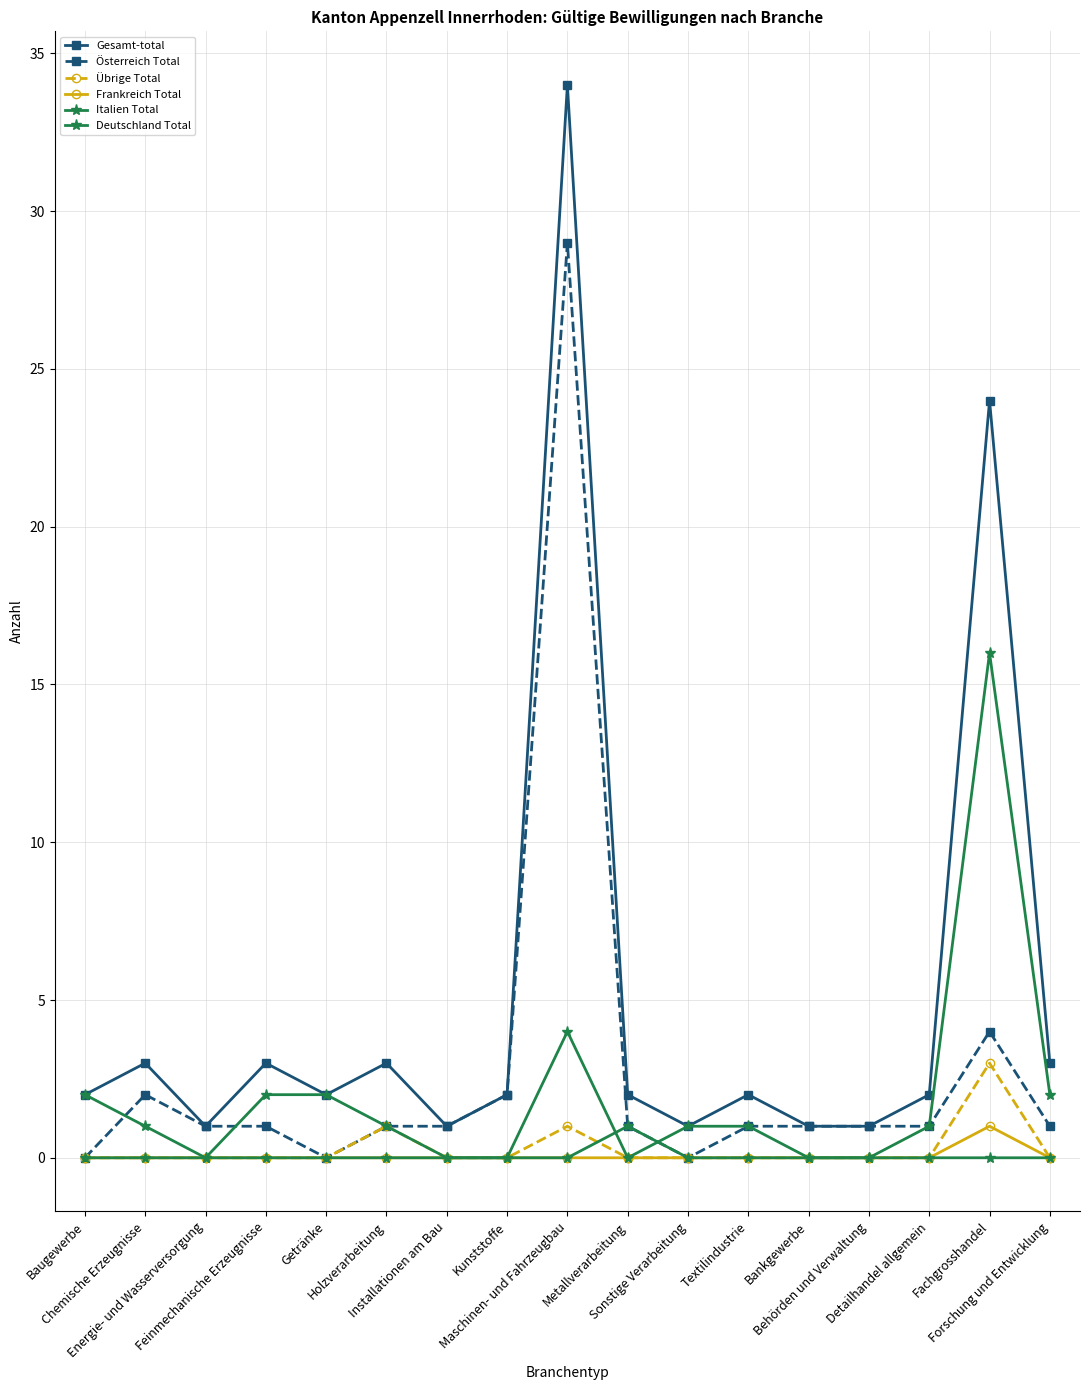

True or false: Frankreich Total has more than 2 interior local peaks.

False